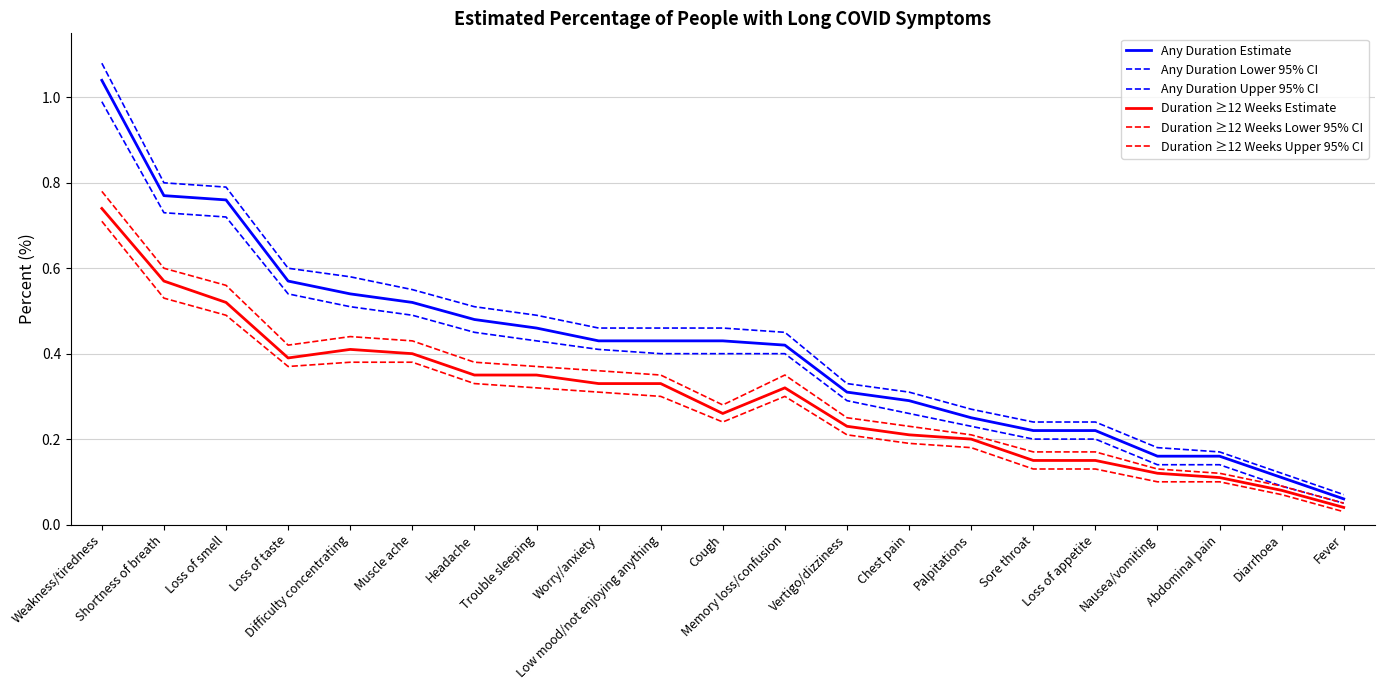

How many lines are shown in the chart?

6